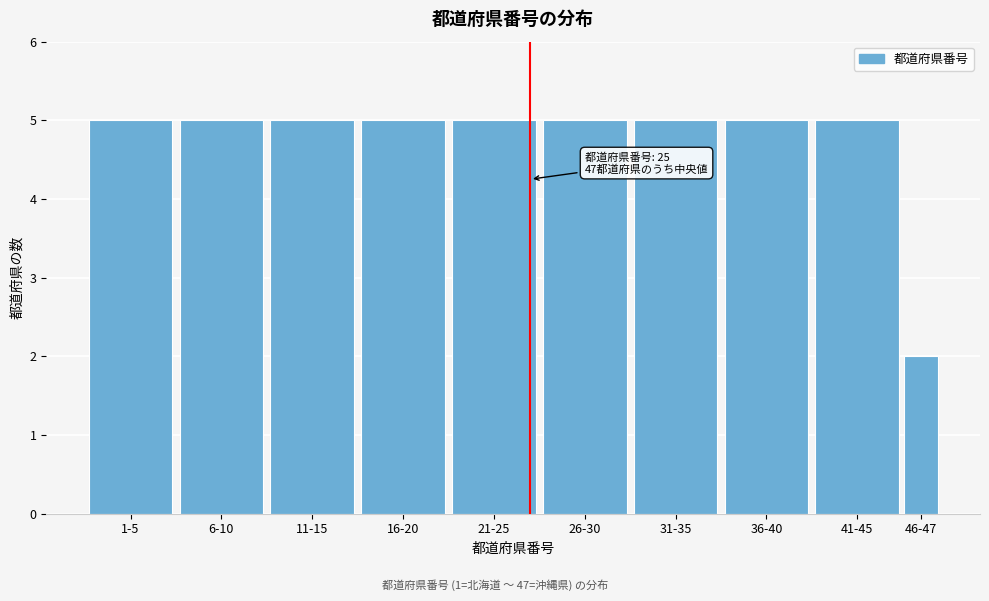

Reading right to left, extract all data points from this chart.

2	5	5	5	5	5	5	5	5	5